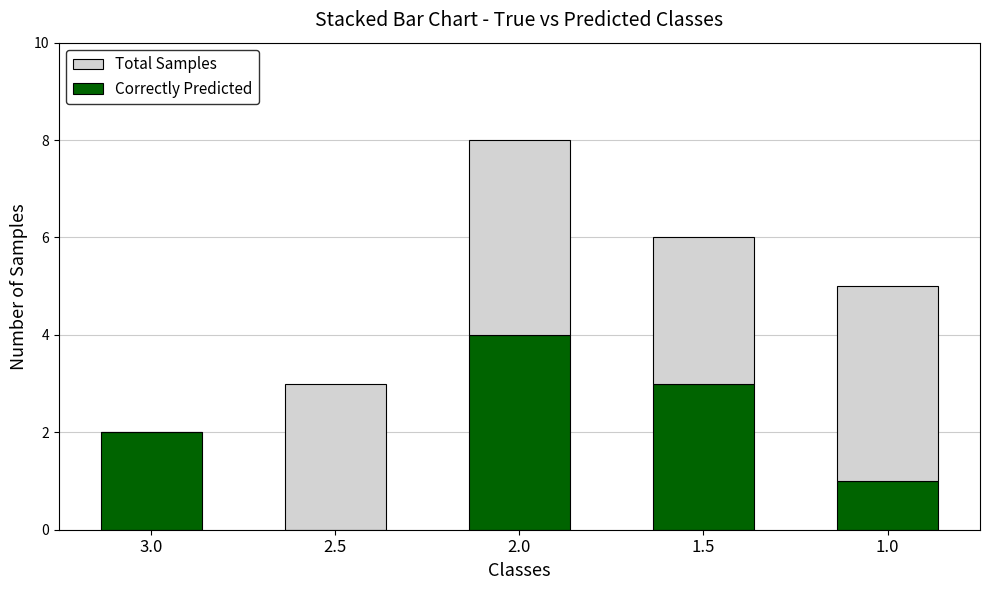

The Correctly Predicted series shows 4 at 2.0. True or false?

True